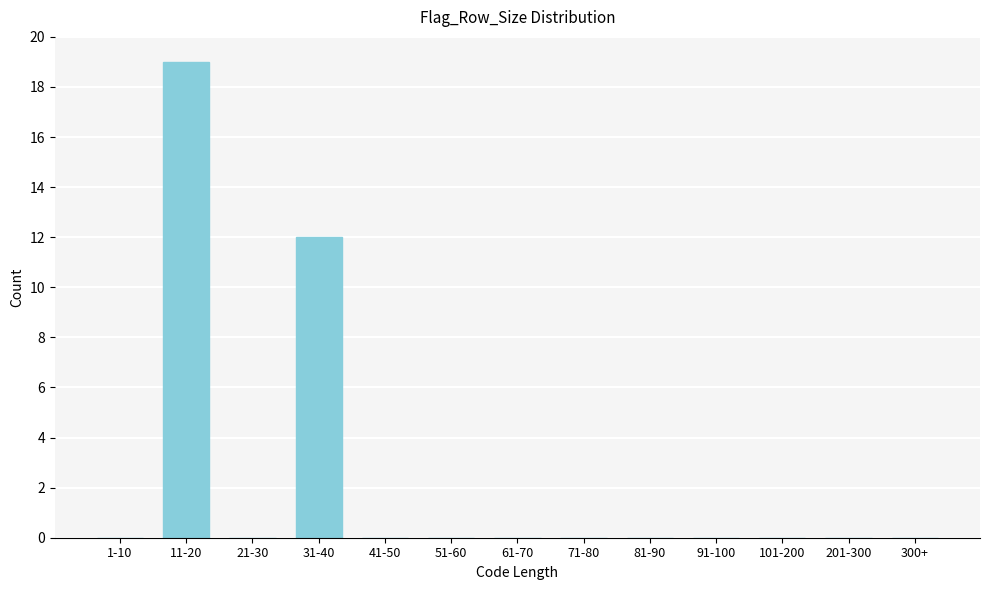

Reading left to right, extract all data points from this chart.

1-10=0	11-20=19	21-30=0	31-40=12	41-50=0	51-60=0	61-70=0	71-80=0	81-90=0	91-100=0	101-200=0	201-300=0	300+=0